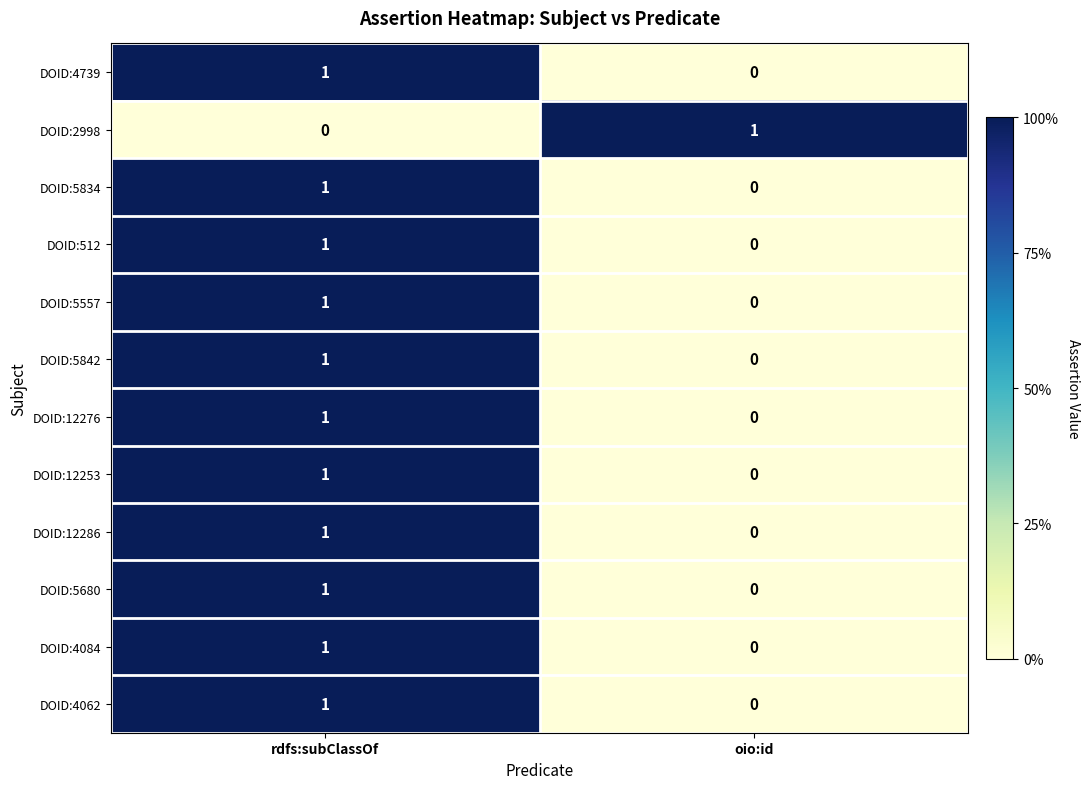

Reading left to right, list all the values displayed in this chart.

DOID:4739: rdfs:subClassOf=1	oio:id=0
DOID:2998: rdfs:subClassOf=0	oio:id=1
DOID:5834: rdfs:subClassOf=1	oio:id=0
DOID:512: rdfs:subClassOf=1	oio:id=0
DOID:5557: rdfs:subClassOf=1	oio:id=0
DOID:5842: rdfs:subClassOf=1	oio:id=0
DOID:12276: rdfs:subClassOf=1	oio:id=0
DOID:12253: rdfs:subClassOf=1	oio:id=0
DOID:12286: rdfs:subClassOf=1	oio:id=0
DOID:5680: rdfs:subClassOf=1	oio:id=0
DOID:4084: rdfs:subClassOf=1	oio:id=0
DOID:4062: rdfs:subClassOf=1	oio:id=0